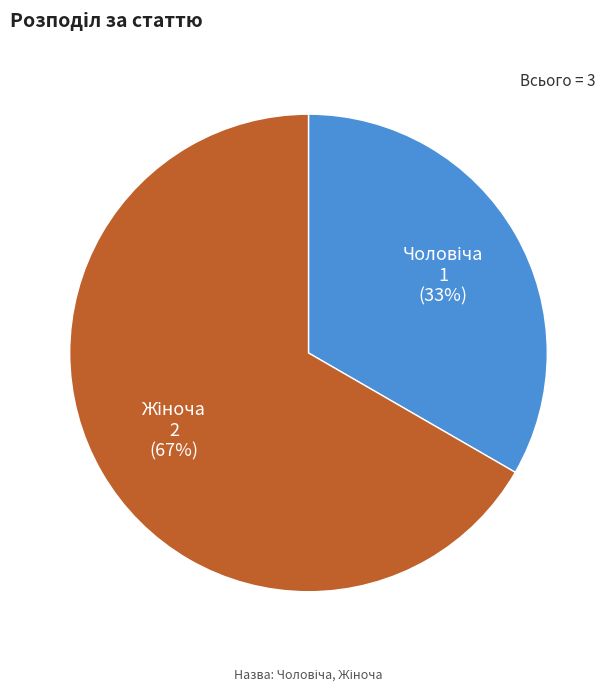

To the nearest percent, what is the average slice percentage?

50%